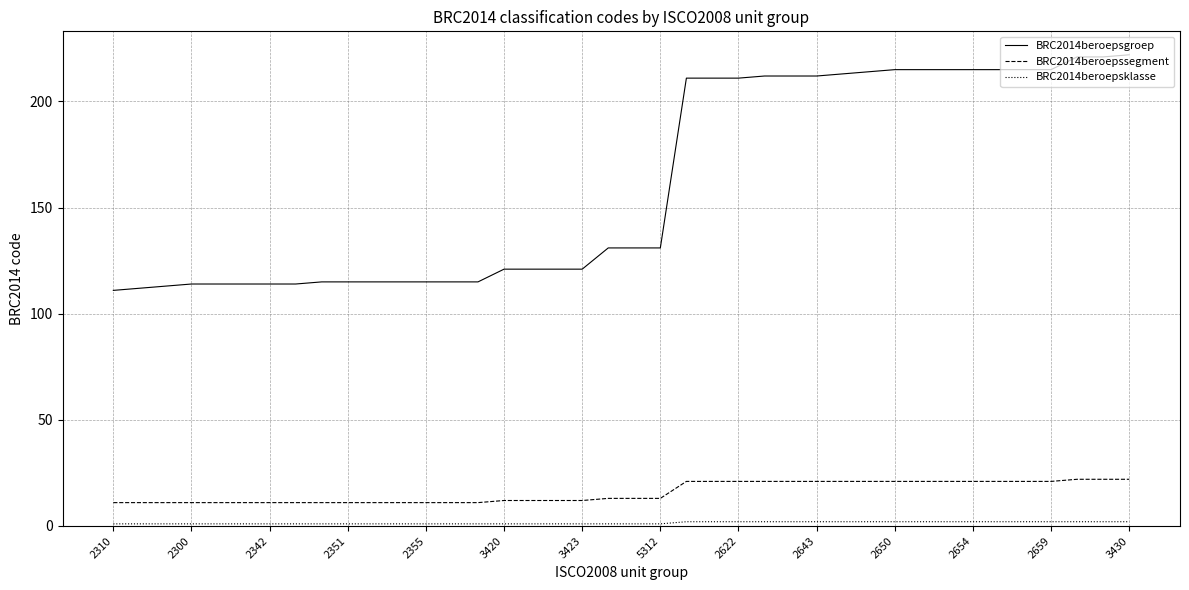

At how many categories does at least one series exceed 96?

40